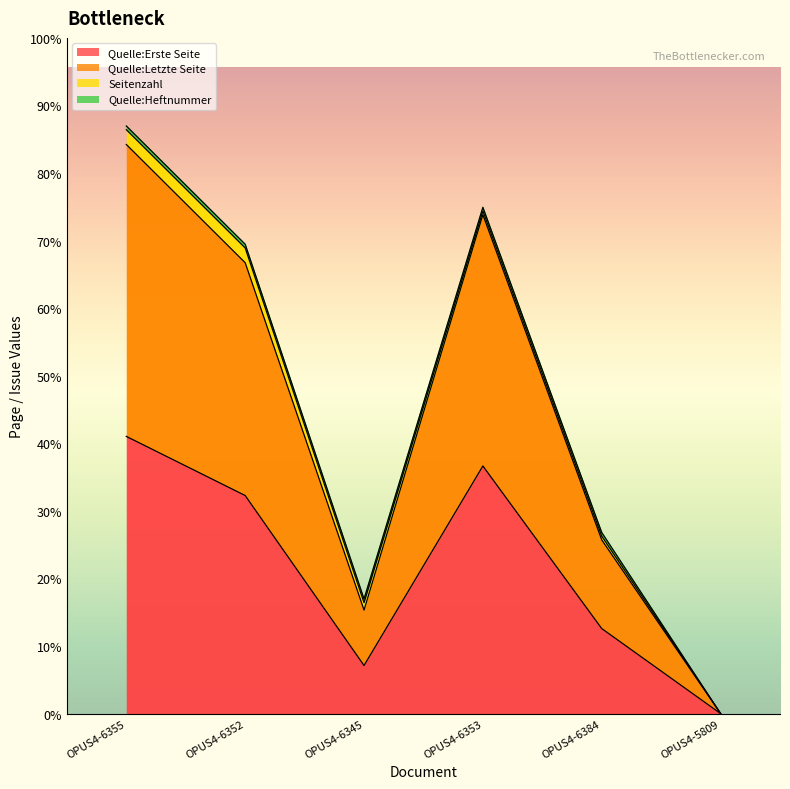

True or false: Quelle:Erste Seite and Quelle:Letzte Seite cross at least once.

False